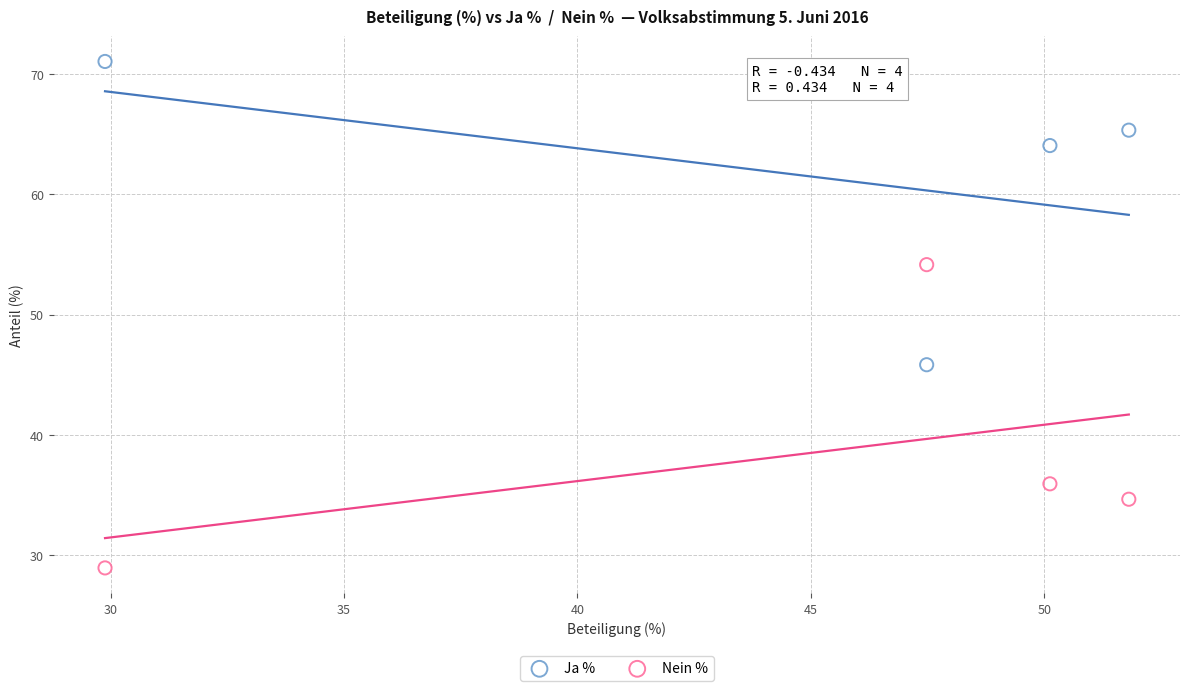

What is the X range (max minus min) for the scatter plot?

21.9